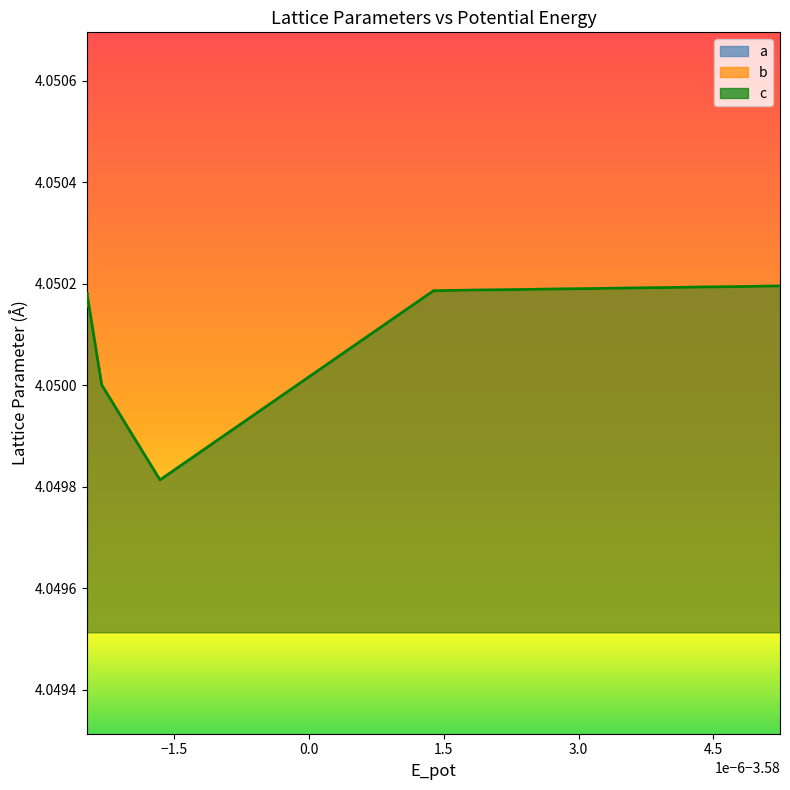

True or false: c and a intersect in this chart.

False